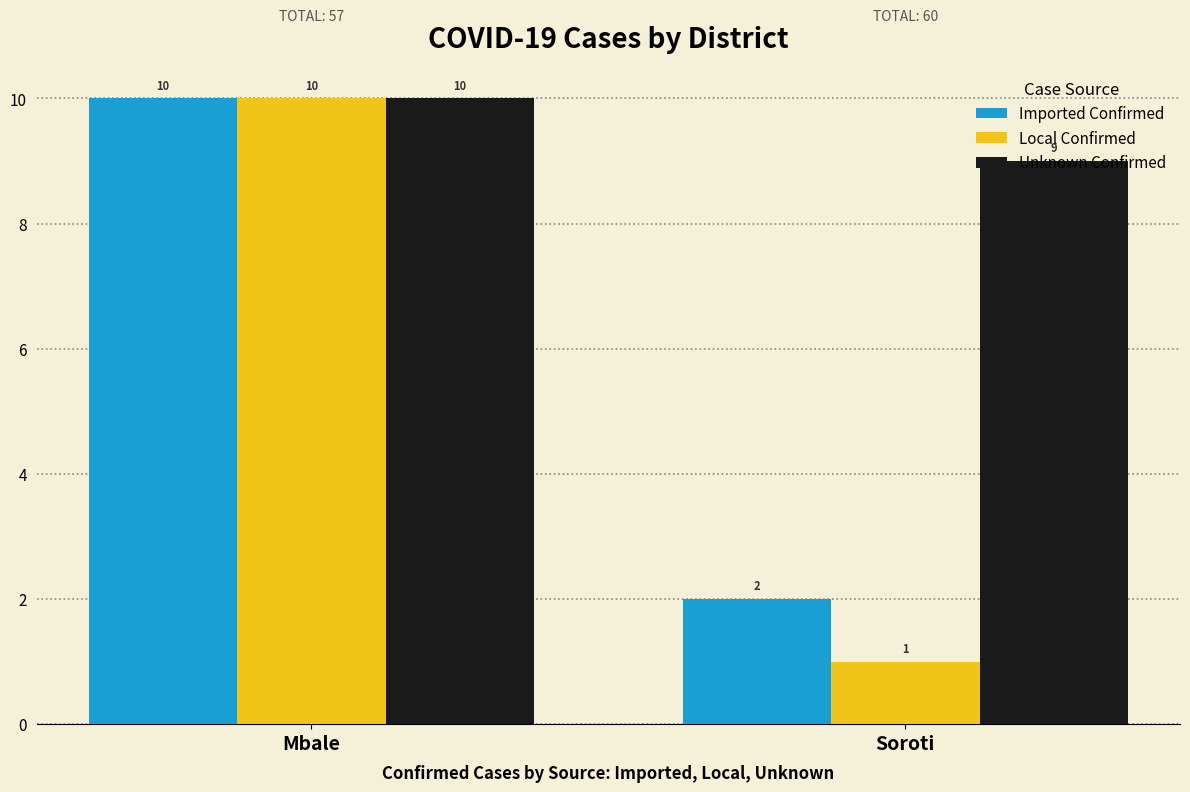

What value does the Unknown Confirmed series have at Mbale?

10